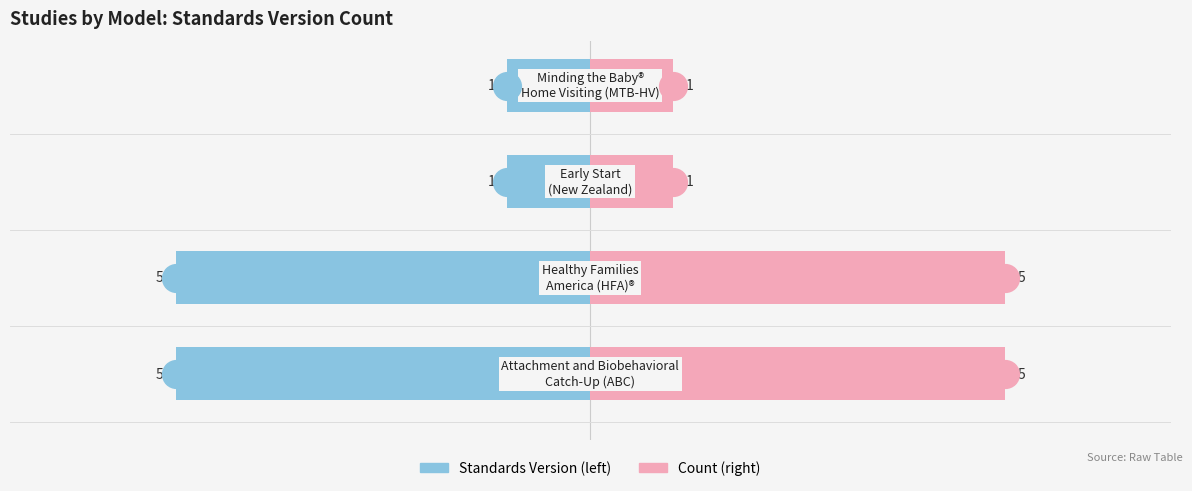

Which series contains the lowest Y value?

Standards Version